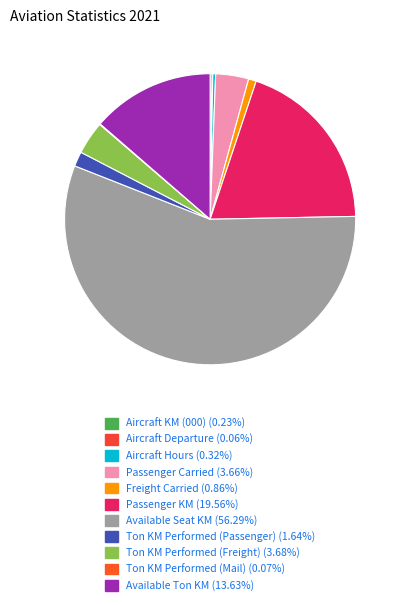

What is the ratio of the value at Available Ton KM to the value at Passenger Carried?

3.7